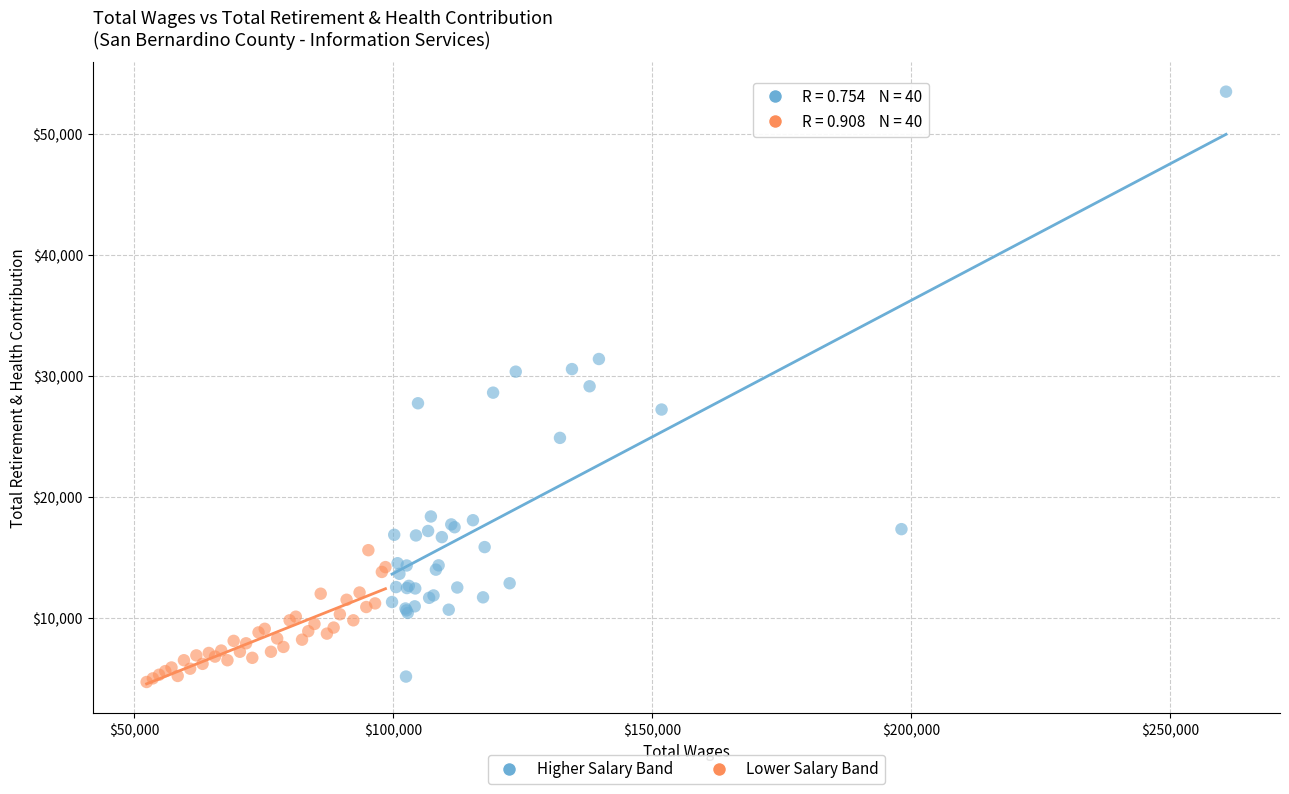

Which series has the widest spread of Y values?

Higher Salary Band